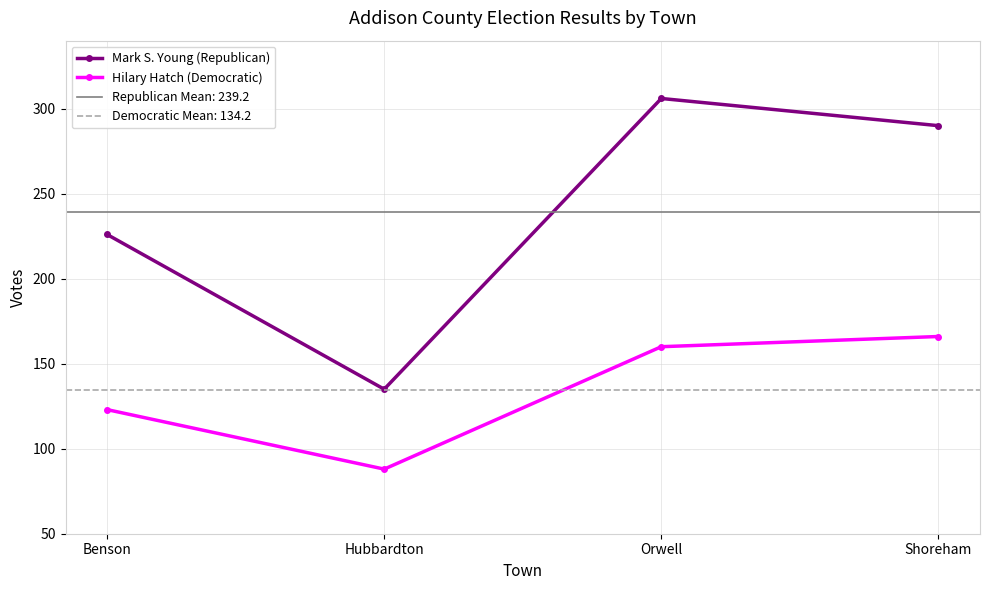

What is the minimum value for Mark S. Young (Republican)?

135